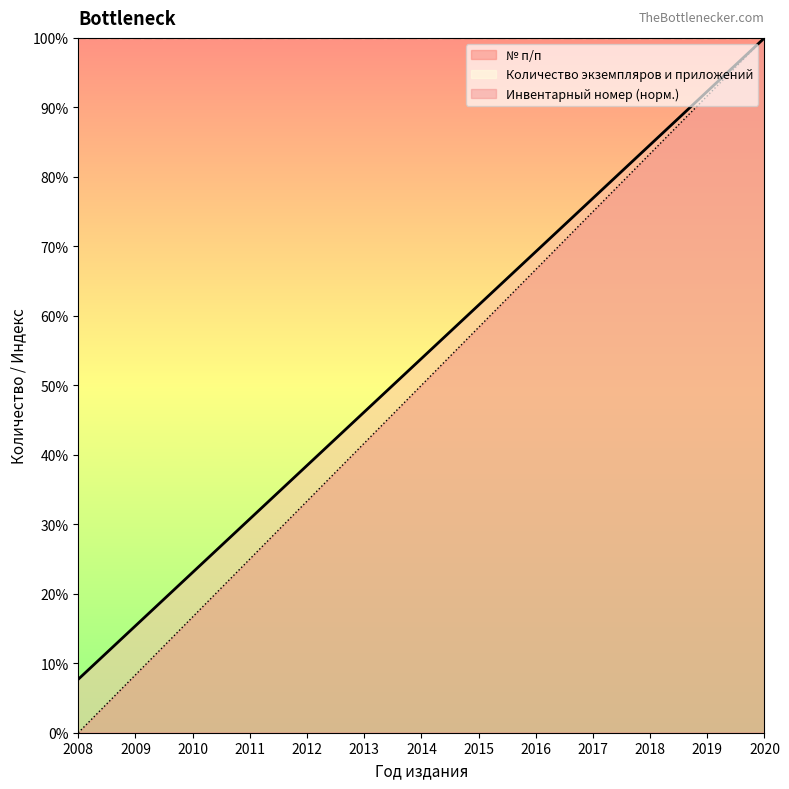

What is the sum of the № п/п values at 2009 and 2012?

53.8